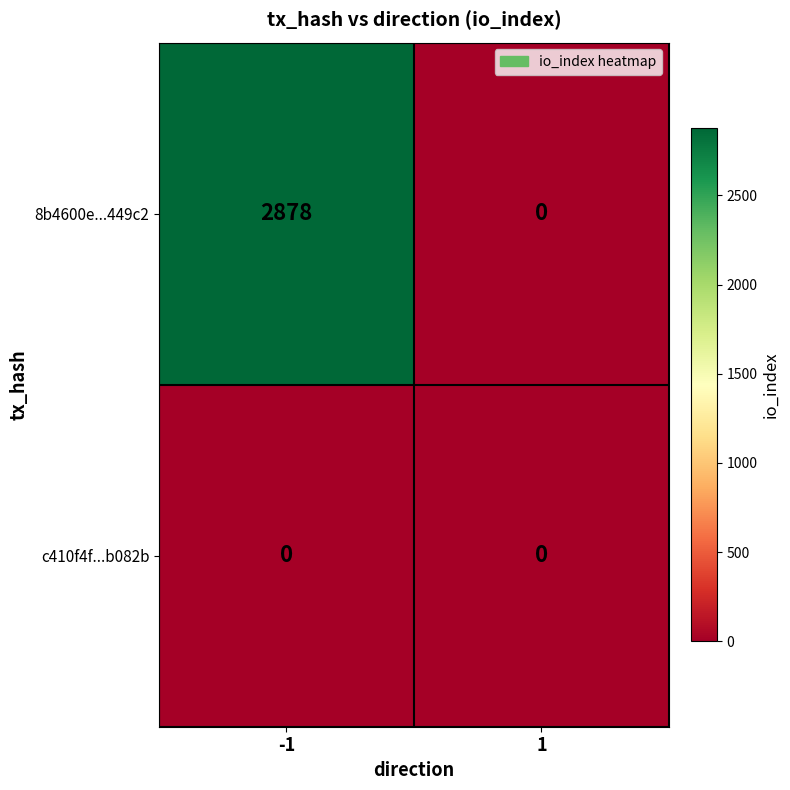

Rank the series by their average value, from lowest to highest.

c410f4f...b082b, 8b4600e...449c2